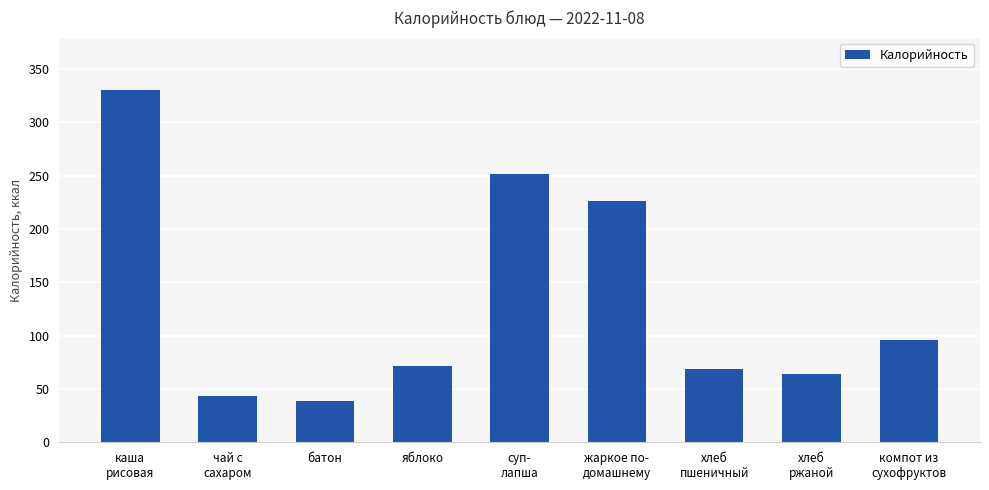

What is the value of the 2nd bar from the left?

43